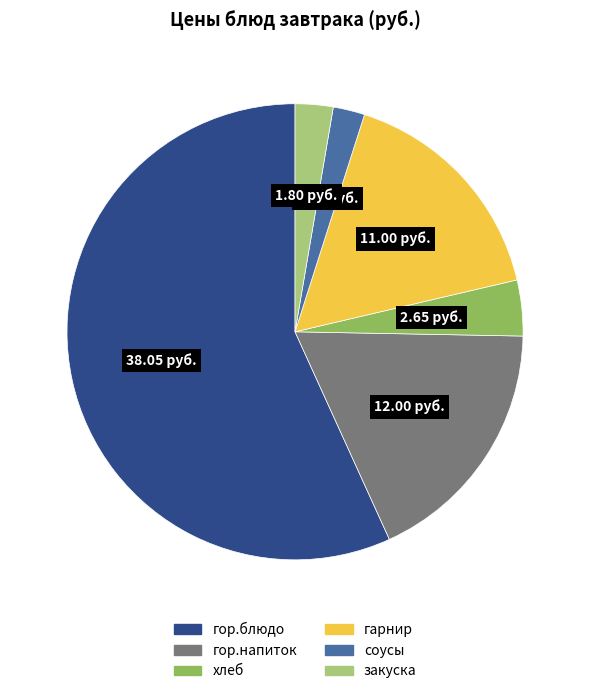

Do закуска and гарнир together represent more than half of the pie?

No